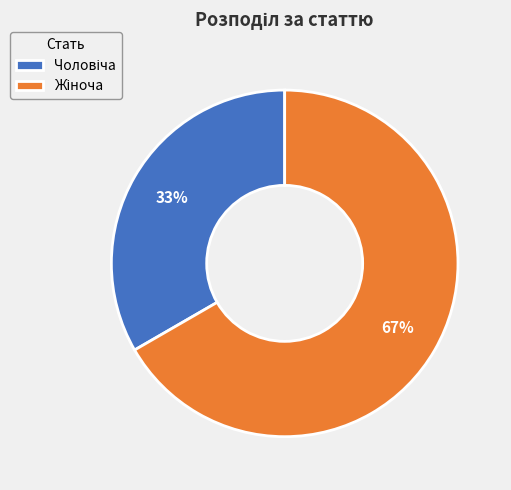

To the nearest percent, what is the average slice percentage?

50%